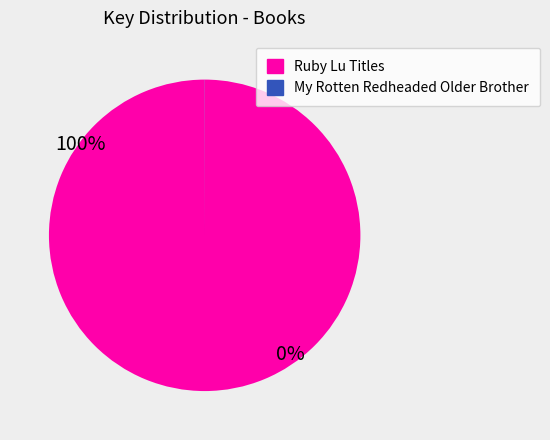

Is there any slice that represents more than half of the pie?

Yes